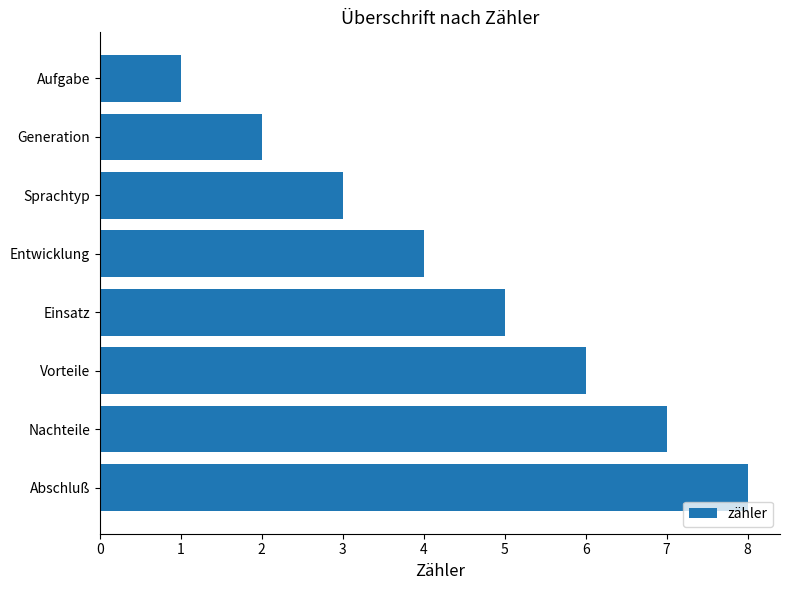

The chart shows a value of 11 at Abschluß. True or false?

False